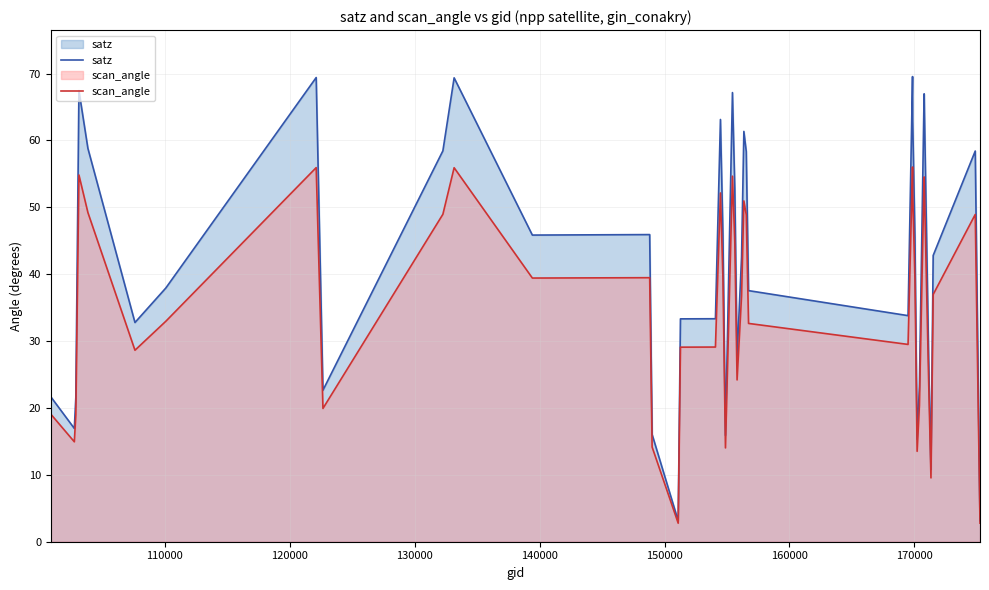

Which series has the widest spread of values?

satz